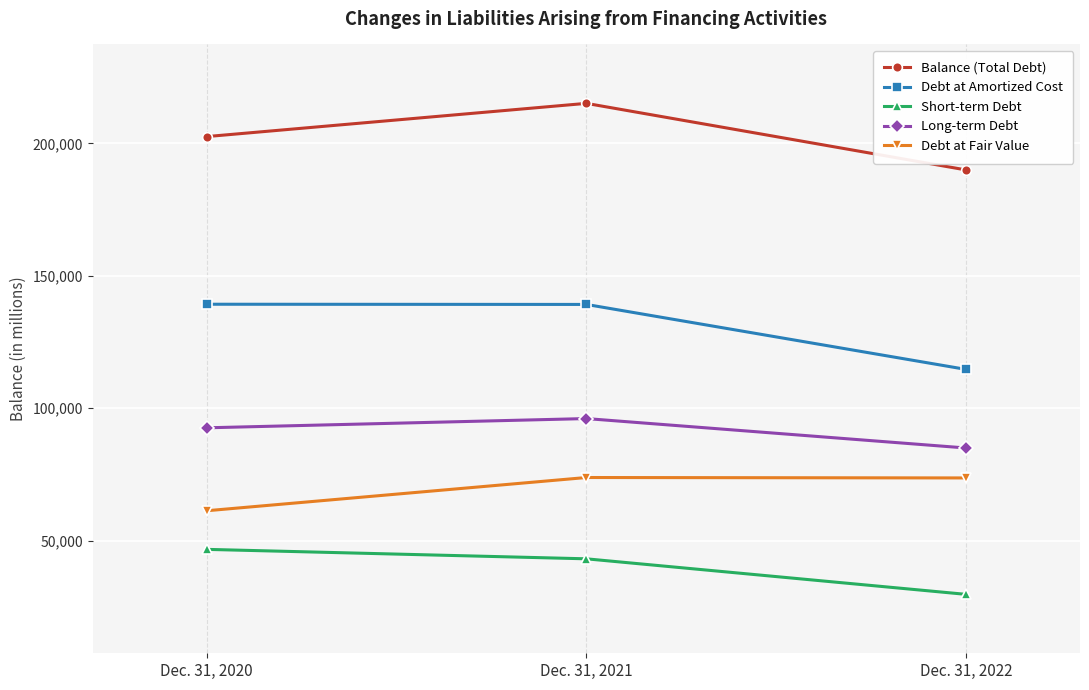

List the series in order of their peak value, lowest first.

Short-term Debt, Debt at Fair Value, Long-term Debt, Debt at Amortized Cost, Balance (Total Debt)